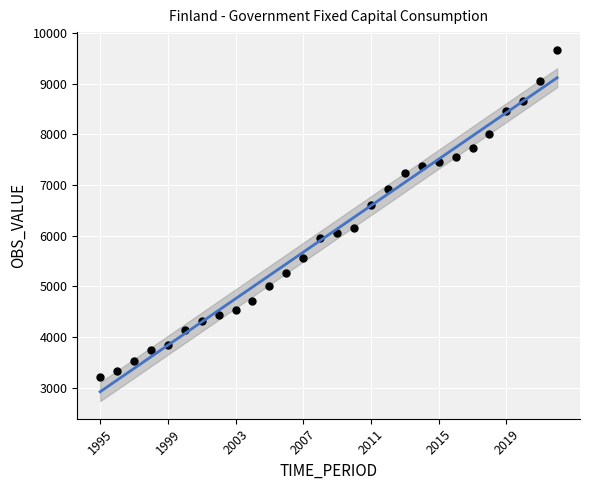

What is the range of Y values (max minus min)?

6465